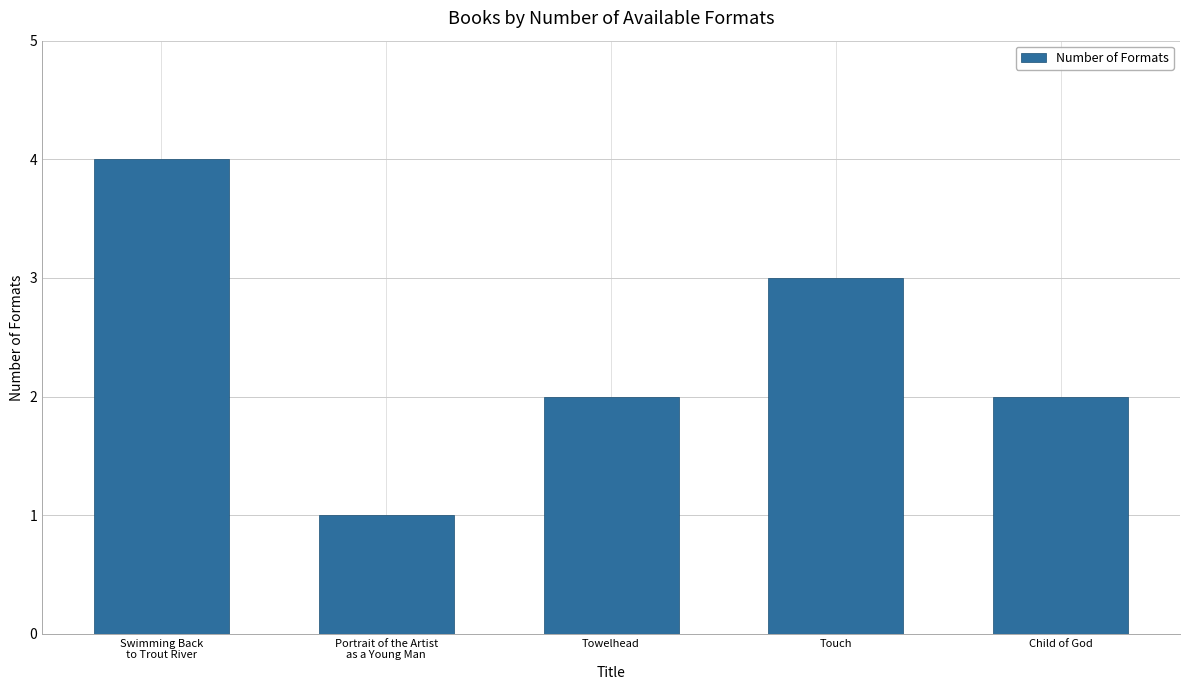

What is the change in value from Towelhead to Touch?

+1